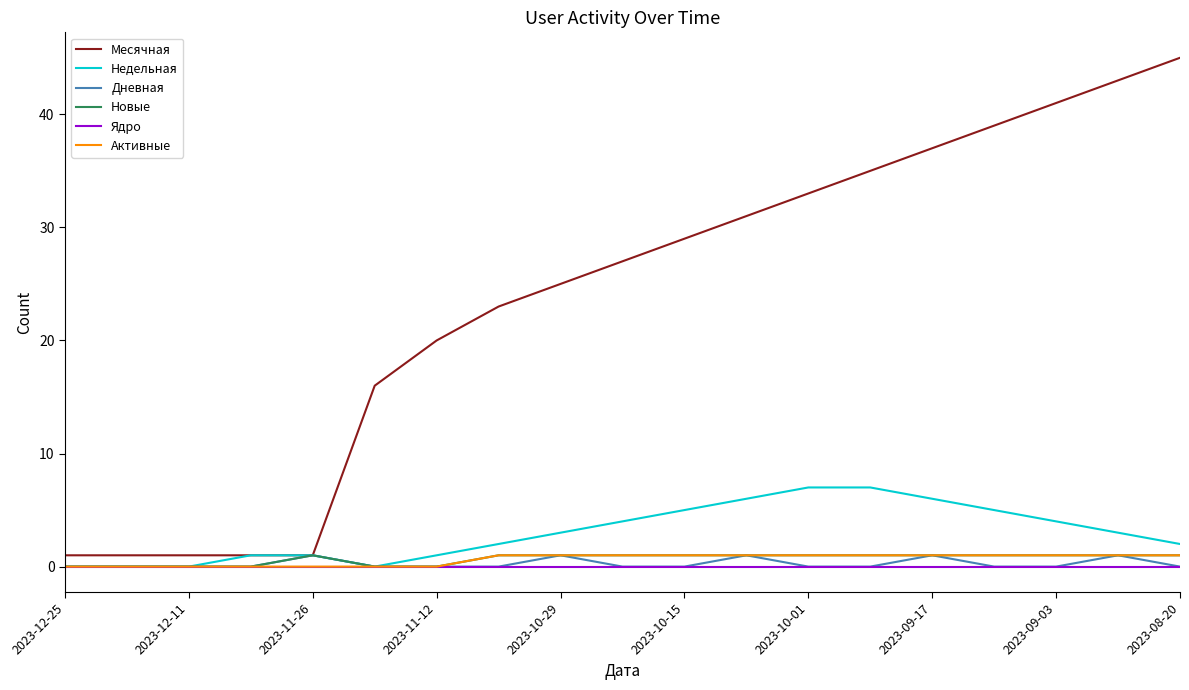

Which series has the largest total across all categories?

Месячная